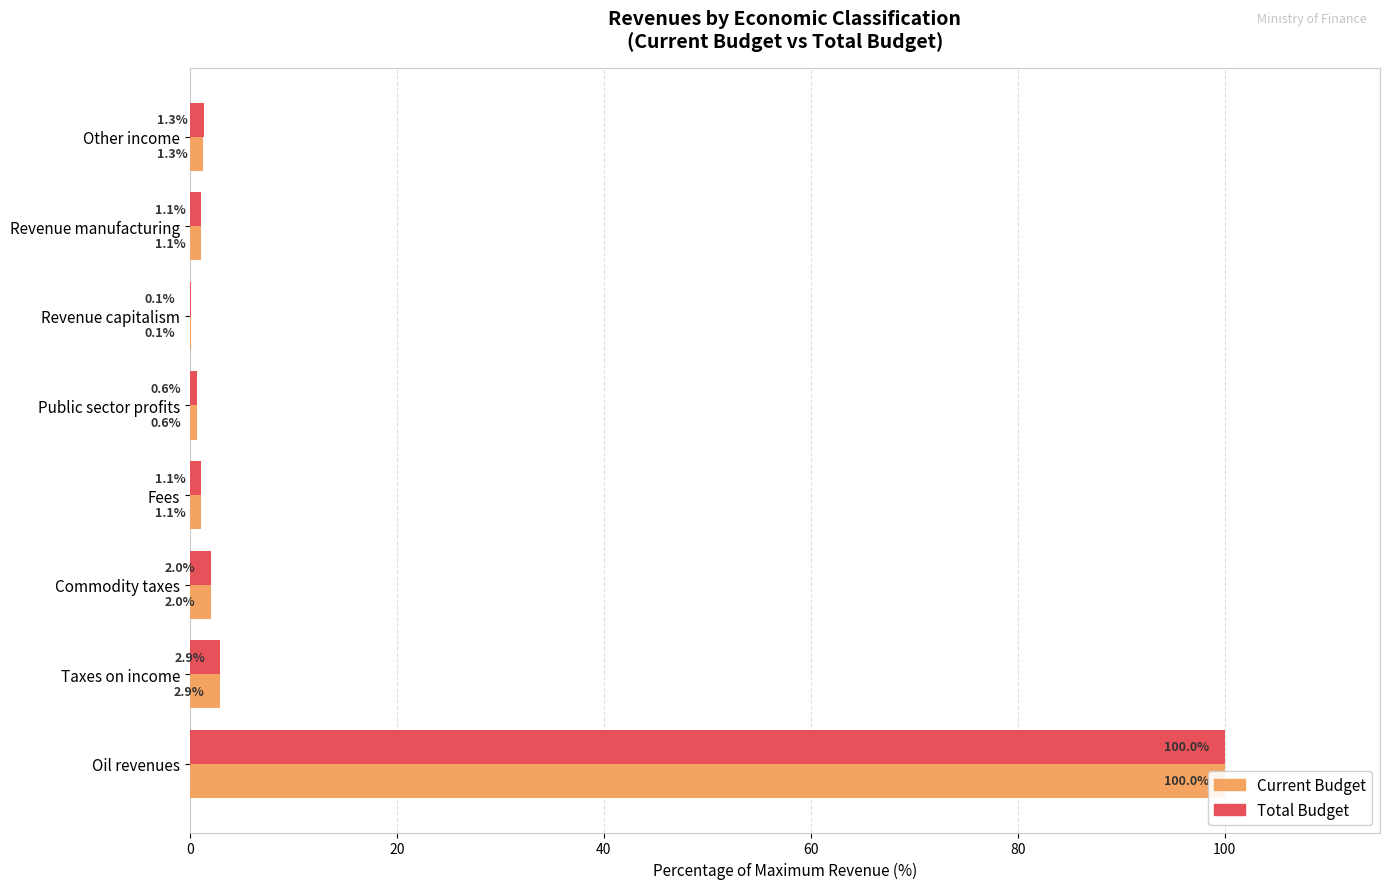

What position from the left is Oil revenues?

1